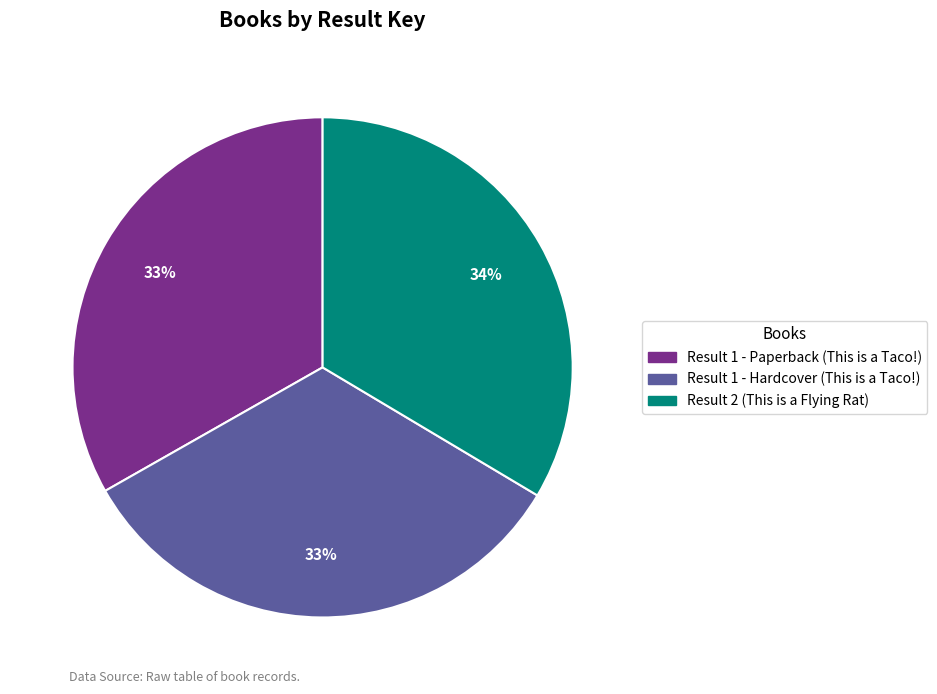

Count the number of slices in the pie.

3